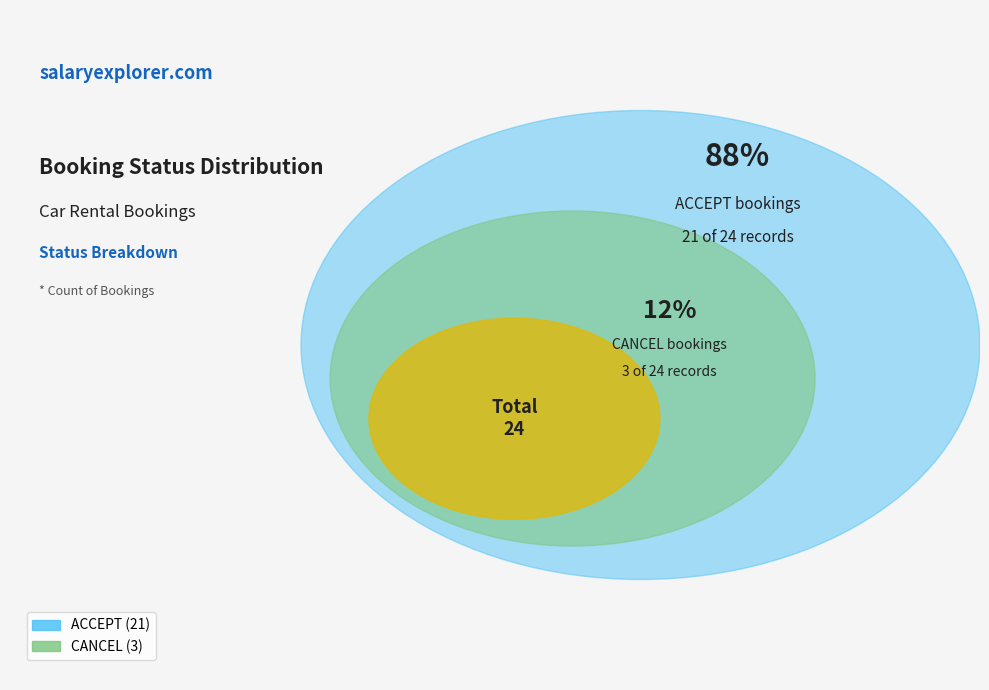

What is the ratio of the value at ACCEPT to the value at CANCEL?

7.0